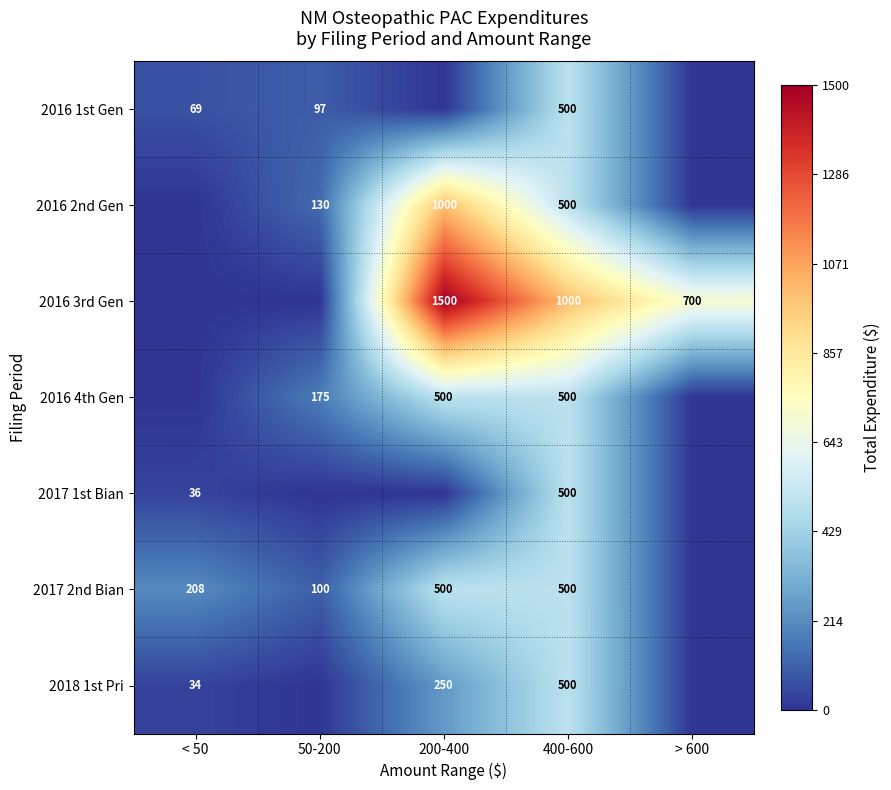

What is the difference between the highest and lowest values at 400-600?

500